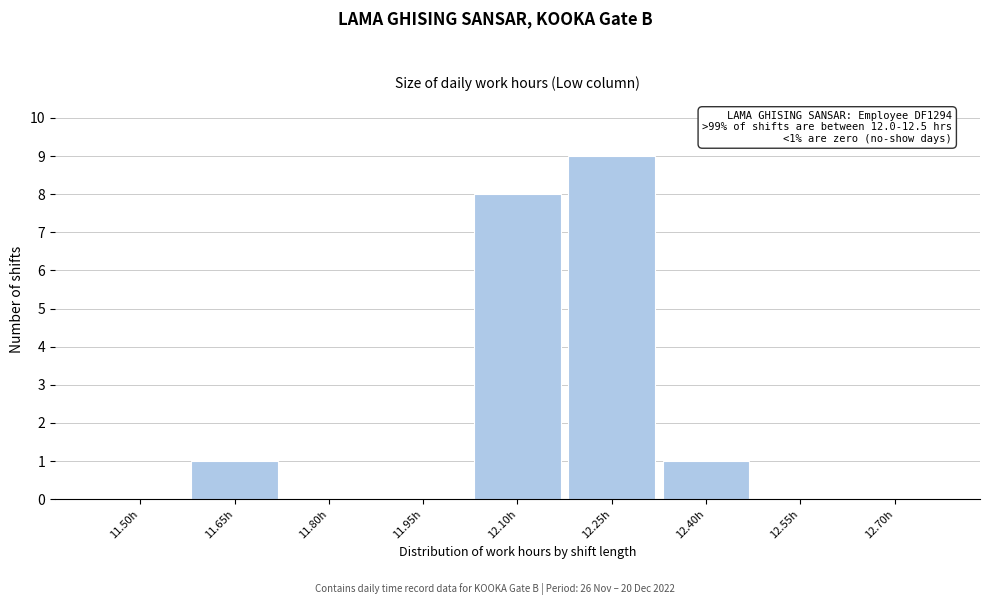

Reading left to right, list all the values displayed in this chart.

11.50h=0	11.65h=1	11.80h=0	11.95h=0	12.10h=8	12.25h=9	12.40h=1	12.55h=0	12.70h=0